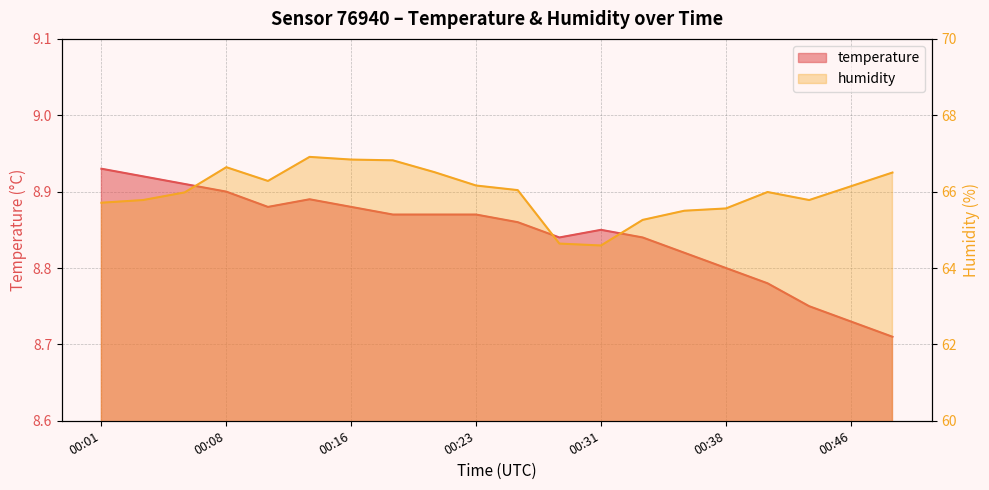

List the series in order of their overall mean, highest first.

humidity, temperature